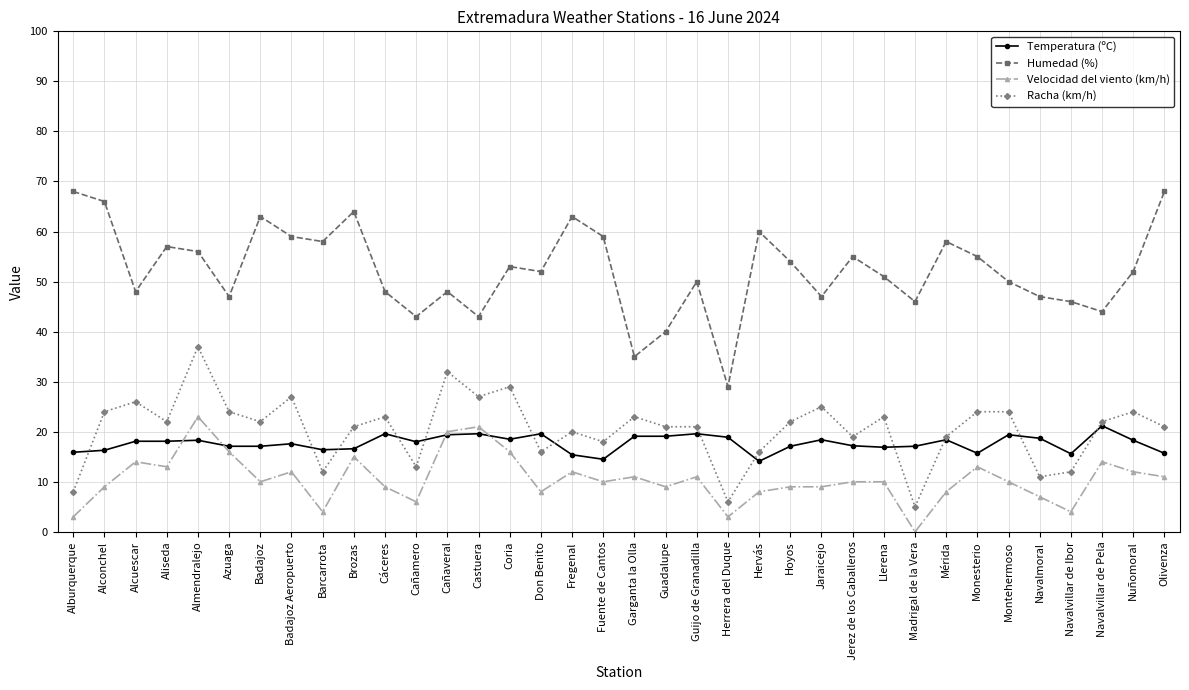

True or false: Racha (km/h) and Velocidad del viento (km/h) cross at least once.

False